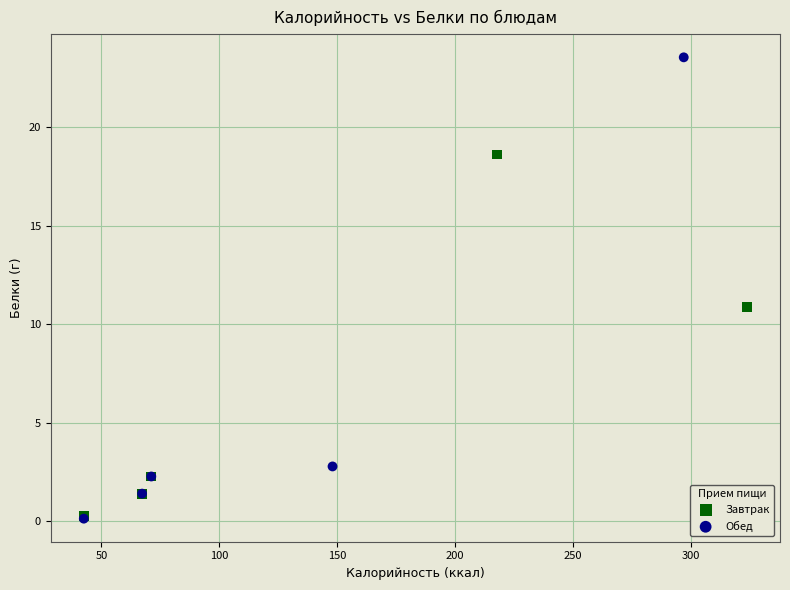

Which series has the widest spread of Y values?

Обед